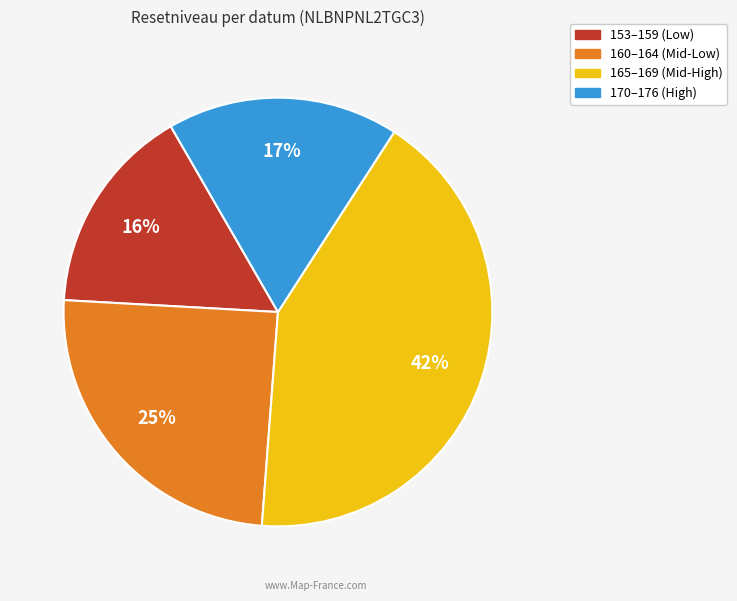

To the nearest percent, what is the difference between the largest and smallest slice percentages?

26%